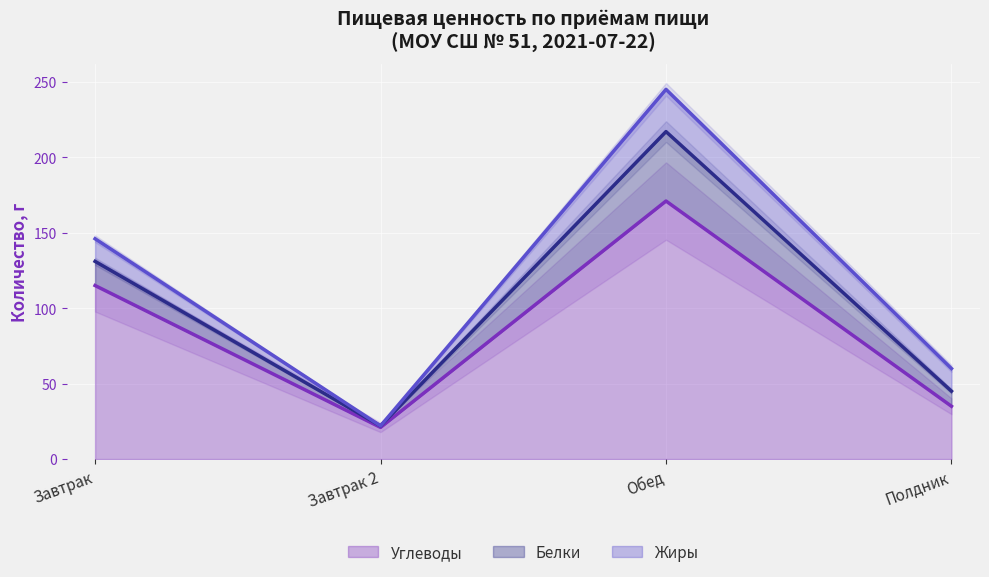

Rank the series at Завтрак 2 from lowest to highest value.

Жиры, Белки, Углеводы